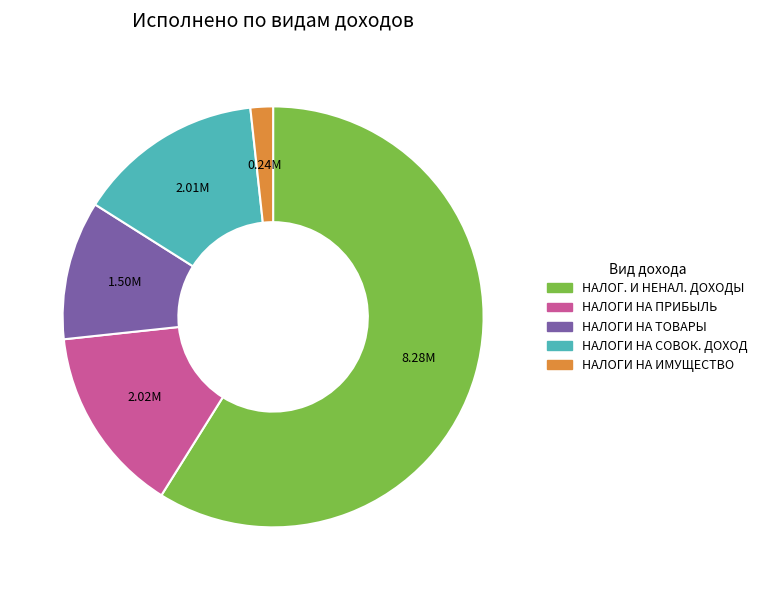

Is there any slice that represents more than half of the pie?

Yes